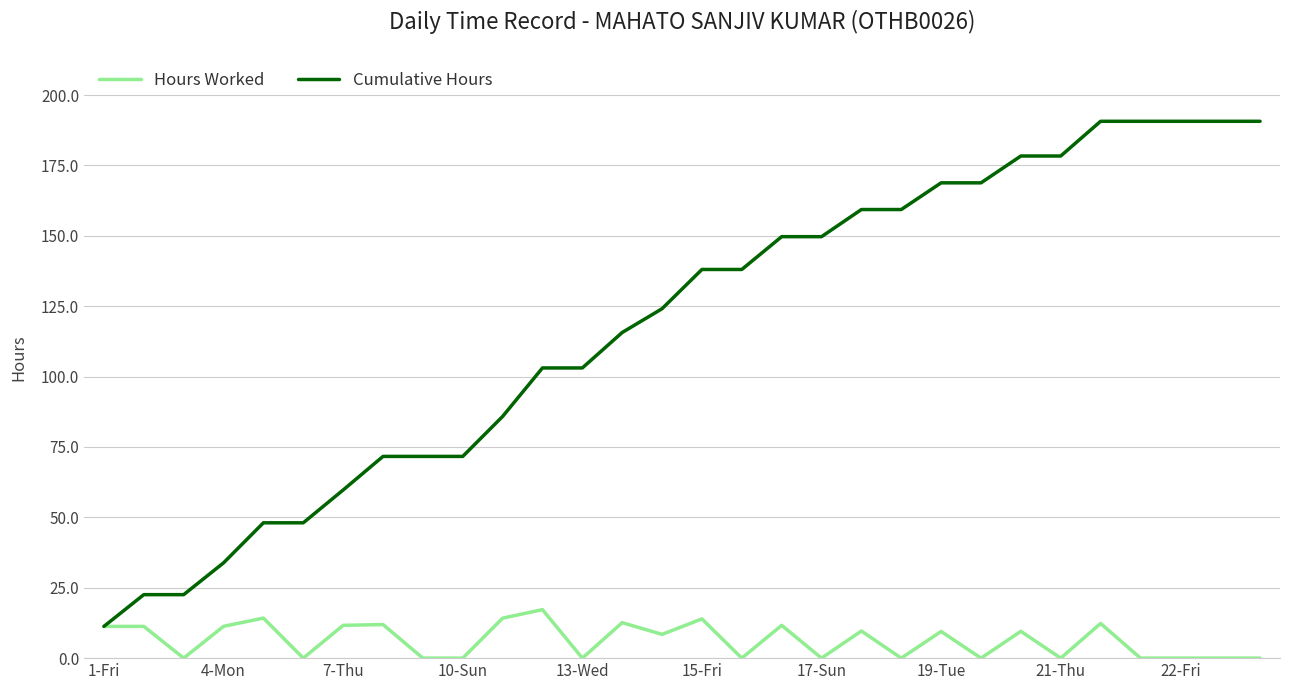

What is the greatest value displayed?

190.7